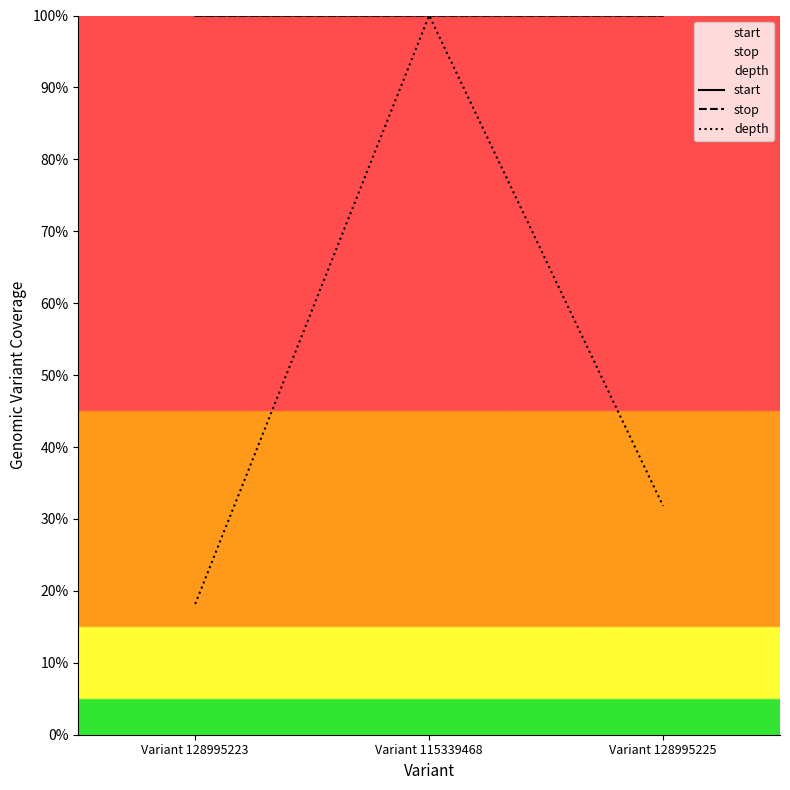

Is it true that depth equals 24.7 at Variant 115339468?

False